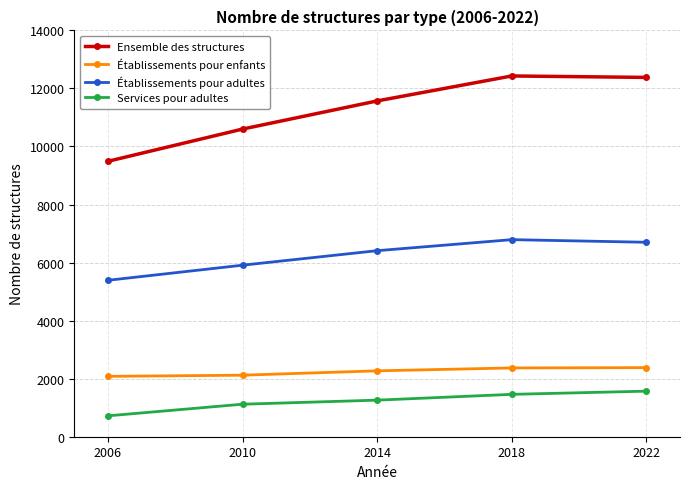

True or false: Établissements pour adultes and Services pour adultes intersect in this chart.

False